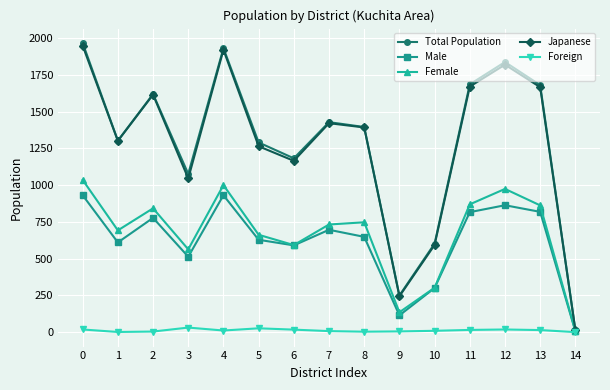

What is the maximum value for Male?

931